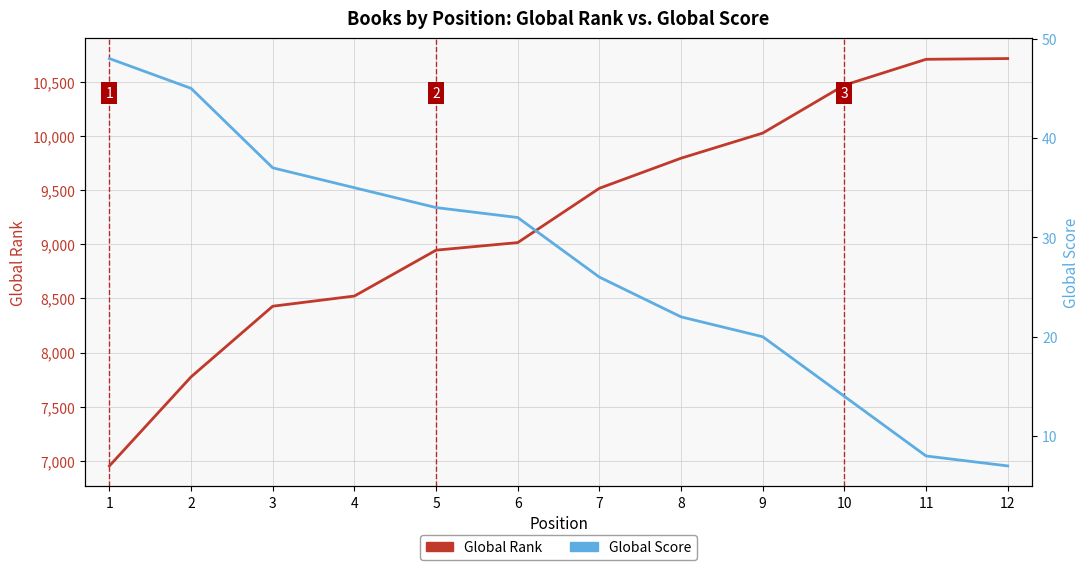

What is the sum of all Global Score values?

327